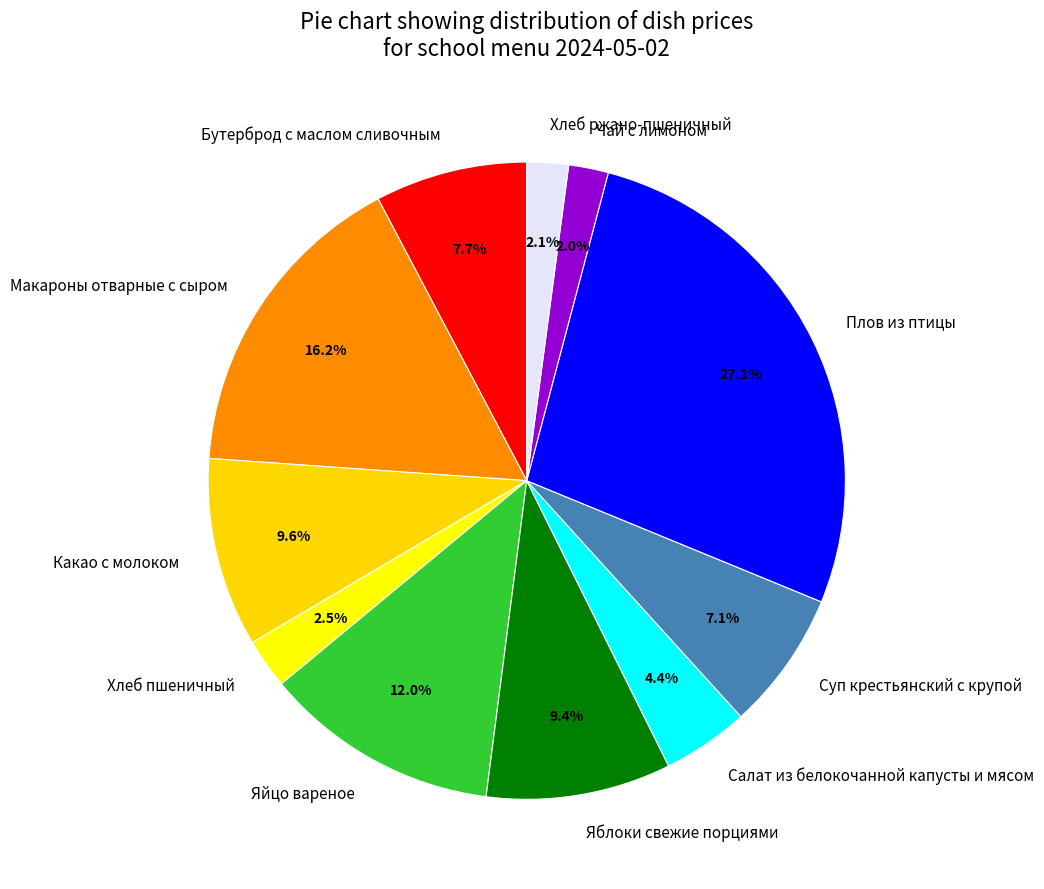

Does Хлеб пшеничный account for over 50% of the chart?

No